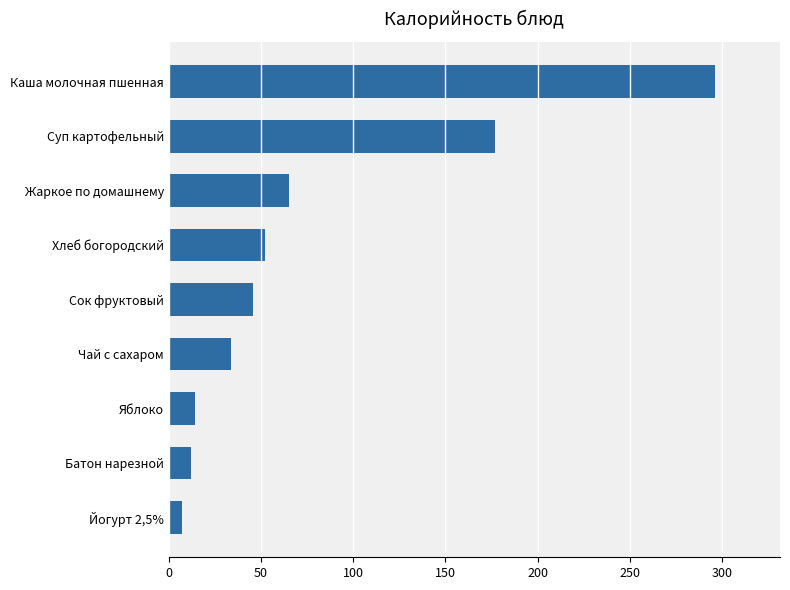

Is it true that the value at Жаркое по домашнему is 65.3?

True